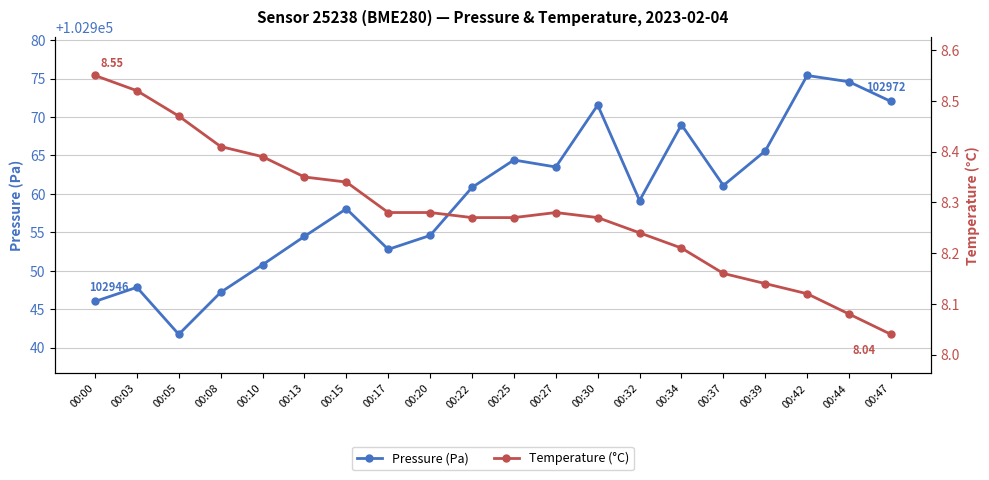

What is the minimum value for Temperature (°C)?

8.0